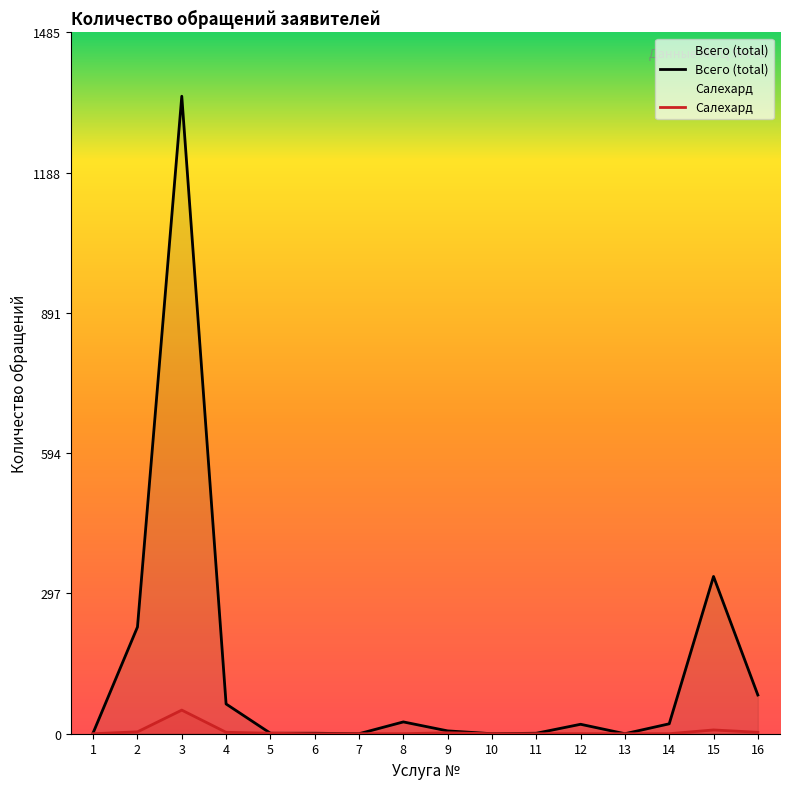

How many distinct data groups are displayed?

2